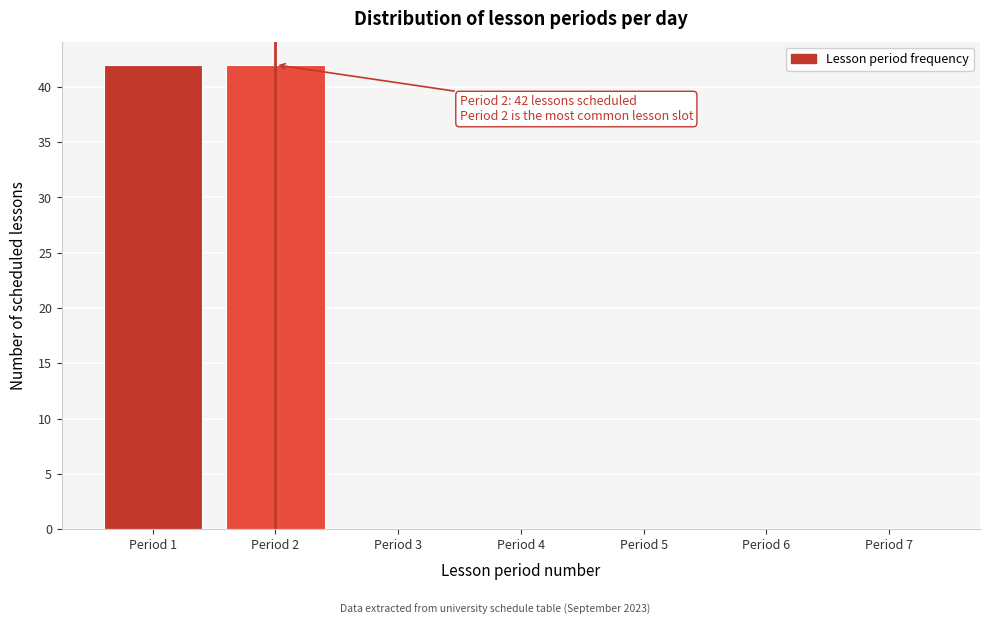

Reading left to right, extract all data points from this chart.

Period 1=42	Period 2=42	Period 3=0	Period 4=0	Period 5=0	Period 6=0	Period 7=0